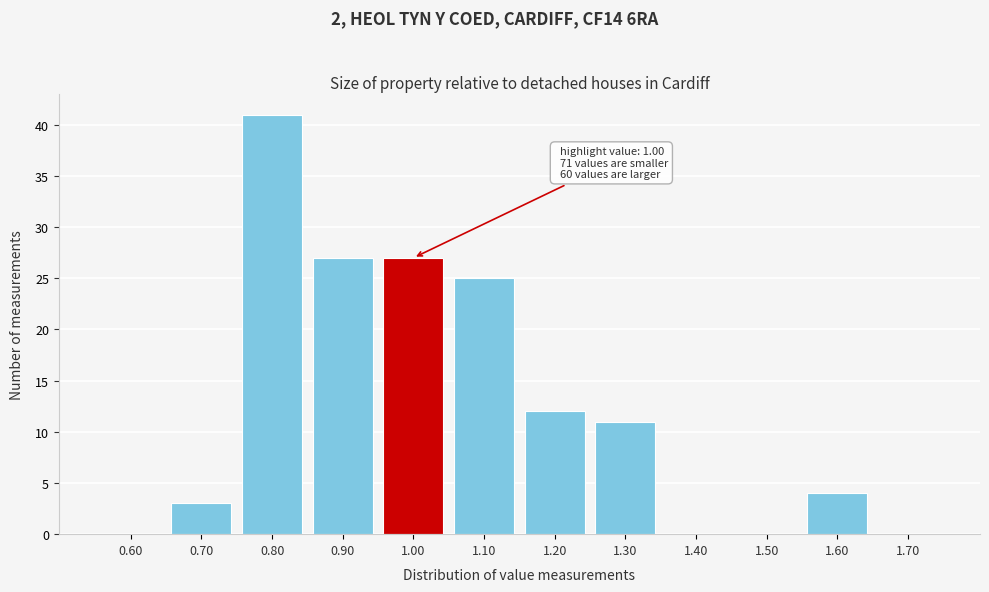

Reading right to left, what are all the values shown in this chart?

1.70=0	1.60=4	1.50=0	1.40=0	1.30=11	1.20=12	1.10=25	1.00=27	0.90=27	0.80=41	0.70=3	0.60=0